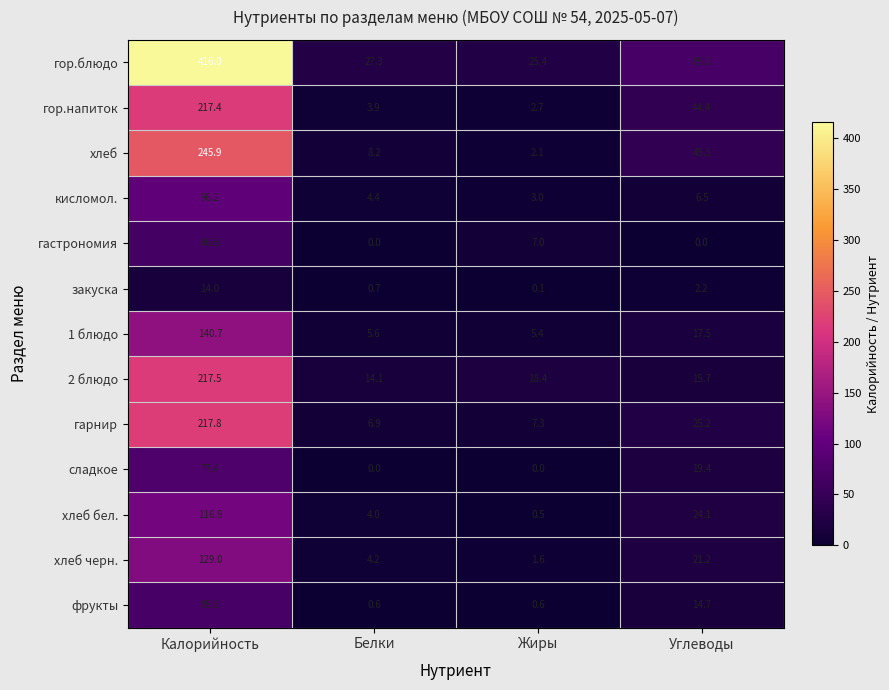

What is the total value across all series at Жиры?

74.1